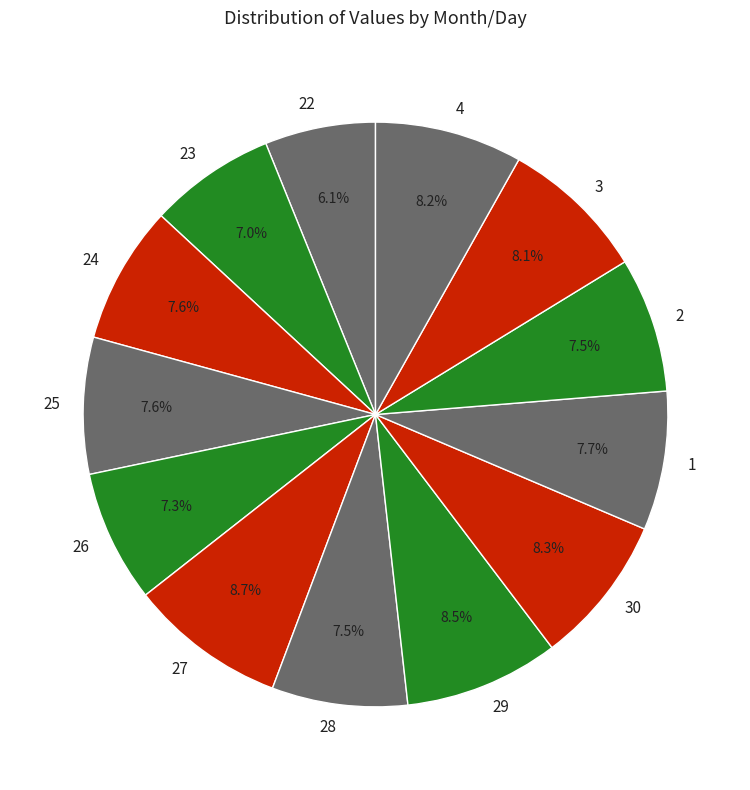

Combined, what portion of the pie is 30 and 24?

15.9%